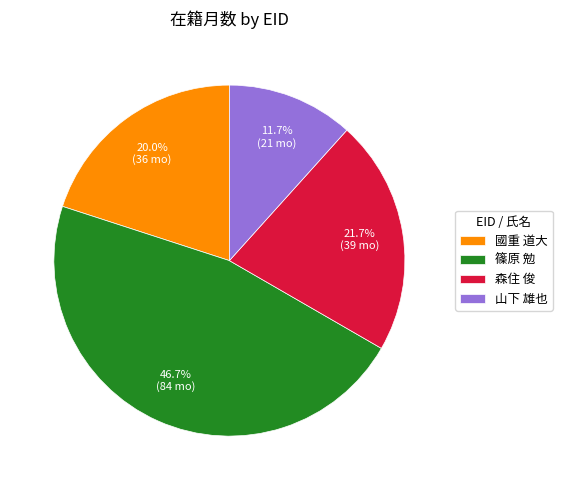

Approximately how many times larger is the value at 山下 雄也 compared to 森住 俊?

0.5